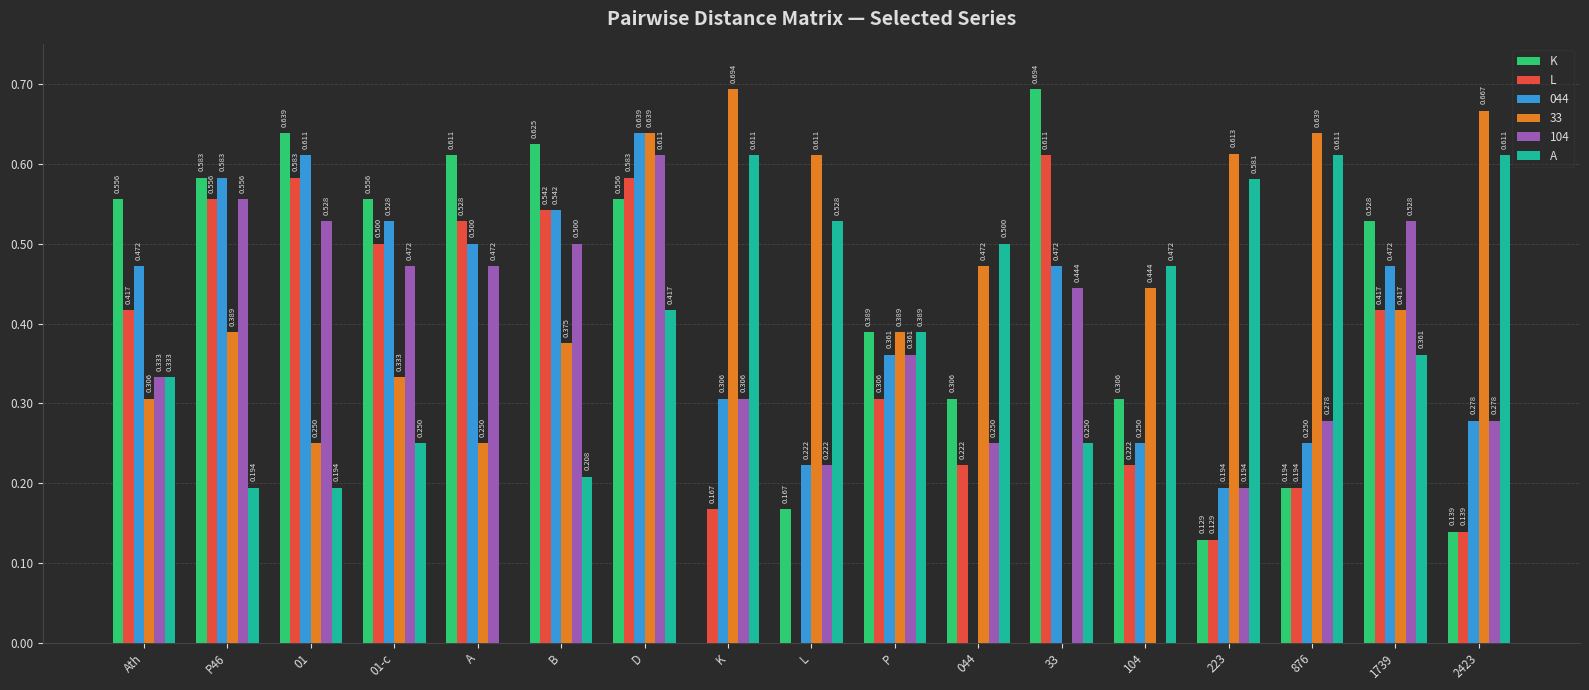

Where is K nearest to the value 0?

K